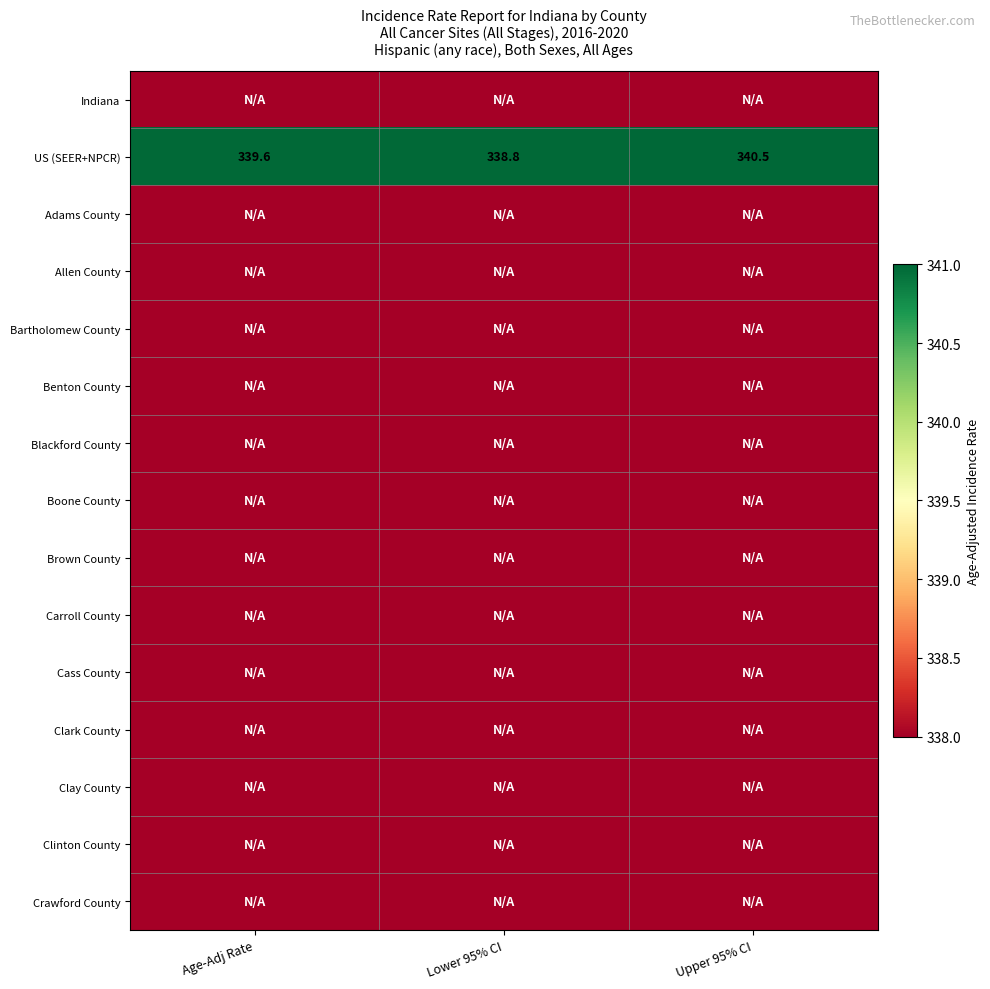

Is it true that US (SEER+NPCR) equals 597.3 at Upper 95% CI?

False